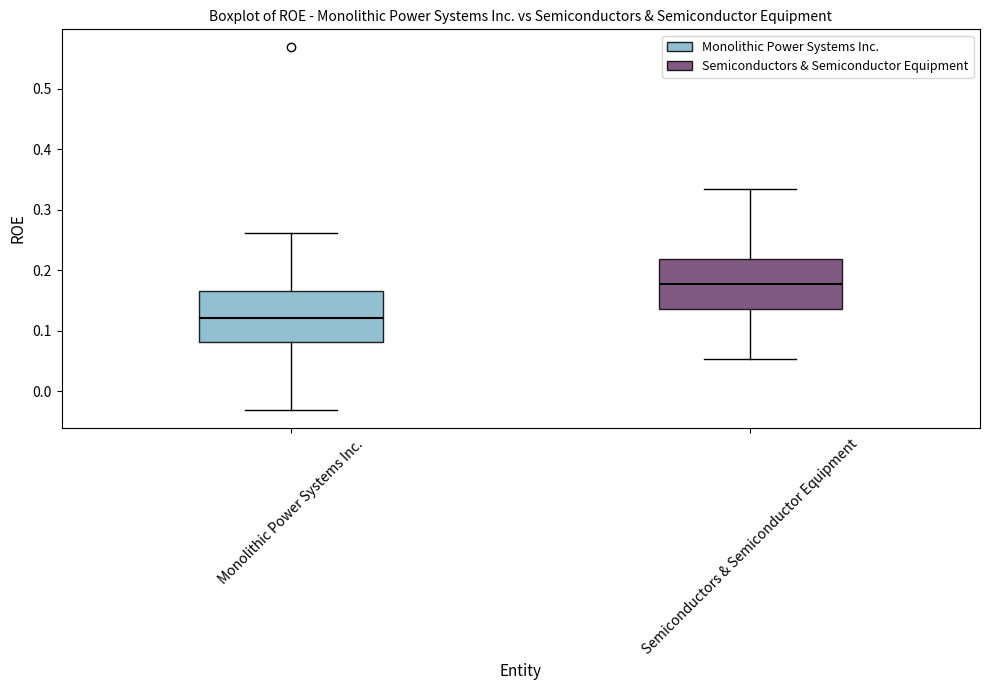

Where does the upper whisker of the box for Monolithic Power Systems Inc. end on the y-axis? The values are not printed on the chart, so give them approximately, as read against the axis.

0.26